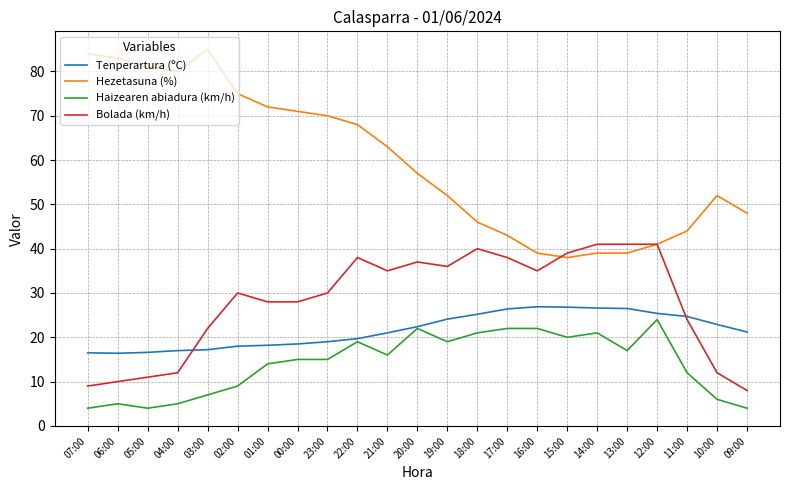

Which series ends up on top after the final intersection of Tenperartura (ºC) and Bolada (km/h)?

Tenperartura (ºC)